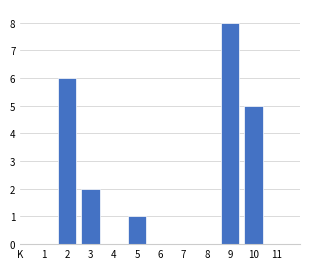

Reading left to right, list all the values displayed in this chart.

1=0	2=6	3=2	4=0	5=1	6=0	7=0	8=0	9=8	10=5	11=0